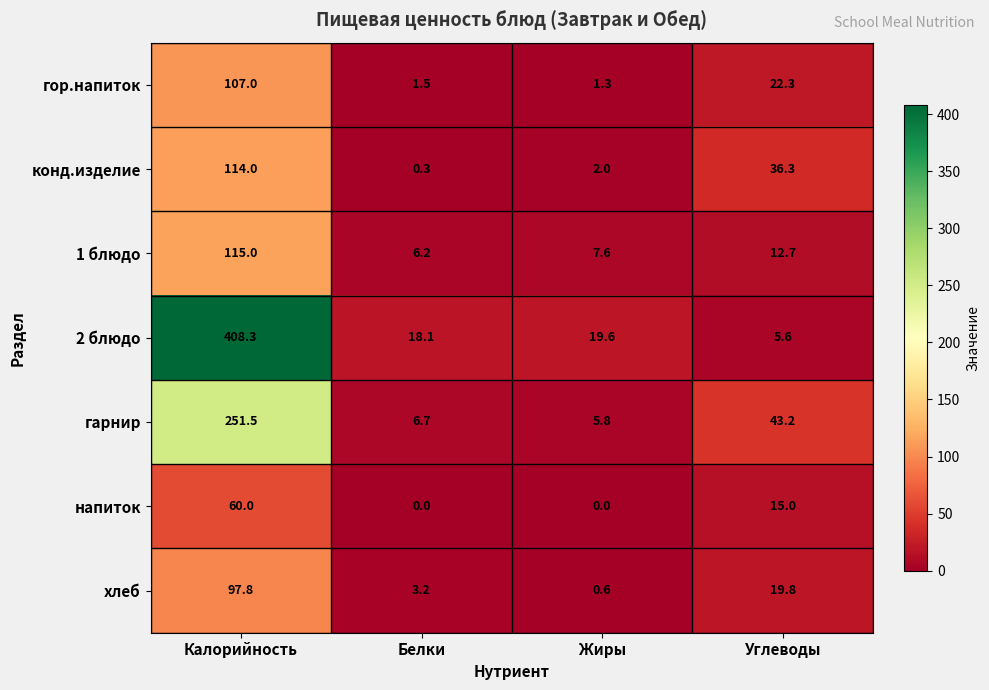

What is the minimum value for 1 блюдо?

6.2